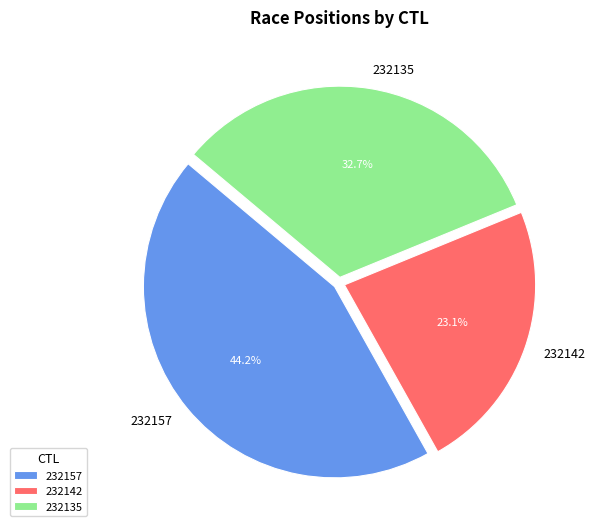

To the nearest percent, what is the average slice percentage?

33%